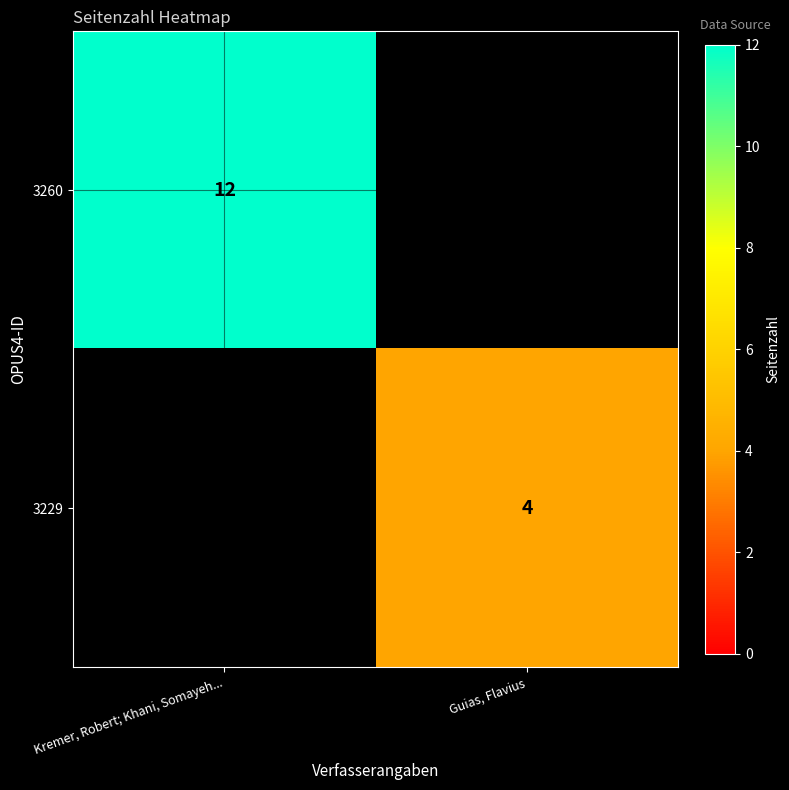

Is the value of 3260 at Kremer, Robert; Khani, Somayeh... greater than the value of 3229 at Guias, Flavius?

Yes